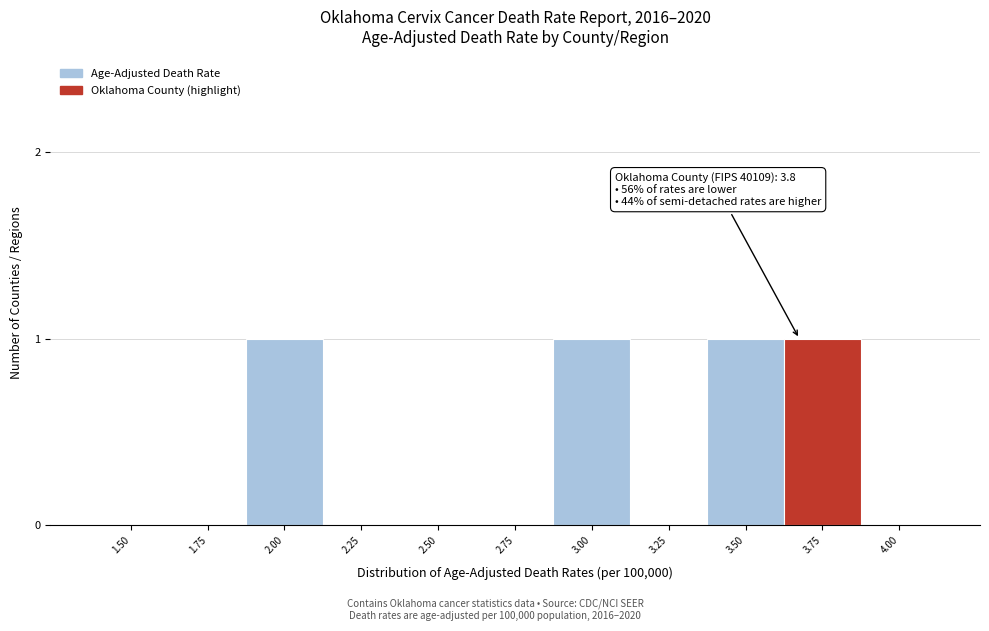

Reading right to left, transcribe all the data shown in this chart.

4.00=0	3.75=1	3.50=1	3.25=0	3.00=1	2.75=0	2.50=0	2.25=0	2.00=1	1.75=0	1.50=0